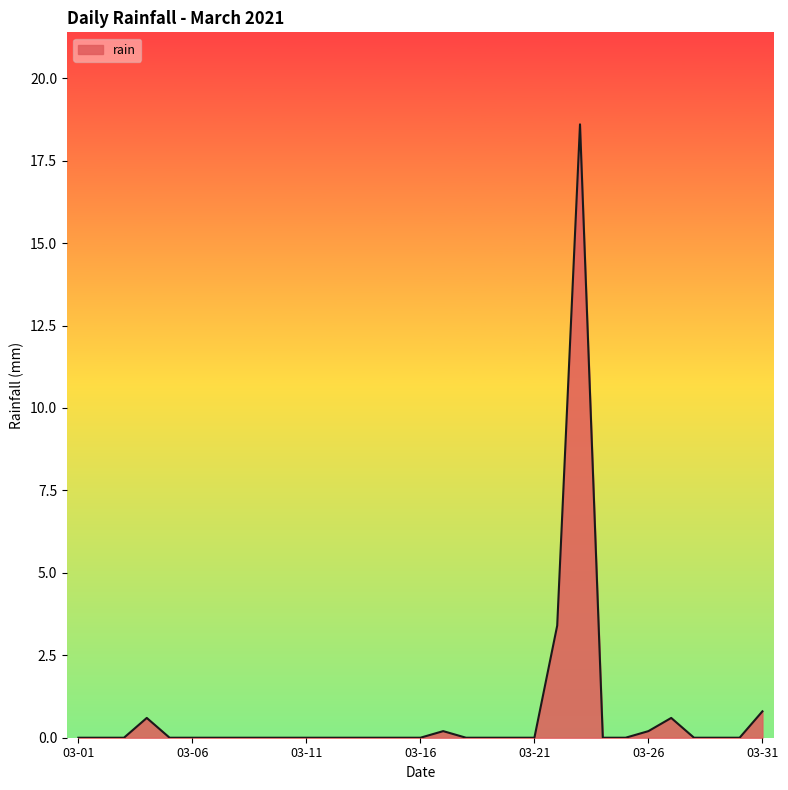

What is the greatest value displayed?

18.6